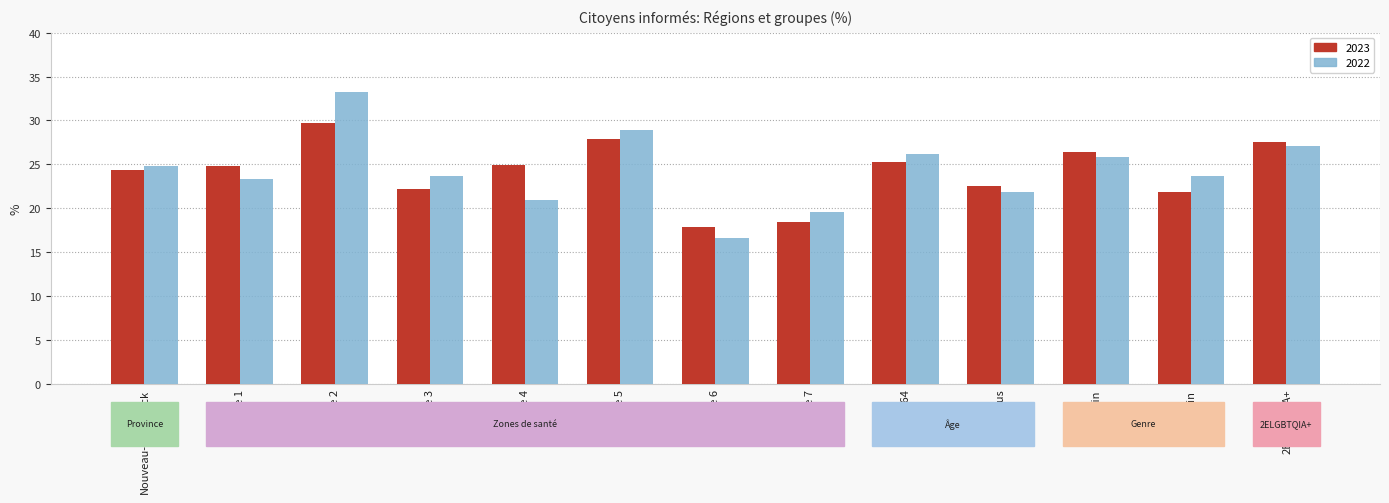

What is the difference between the 2022 values at Masculin and Zone 2?

9.6